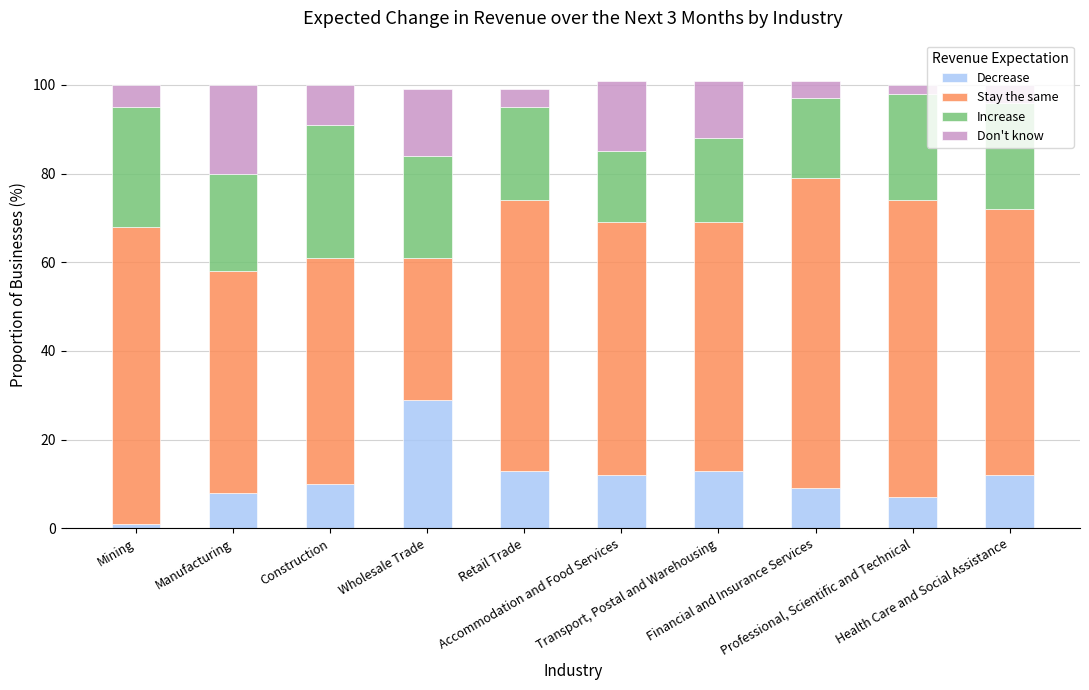

What is the maximum value for Decrease?

29